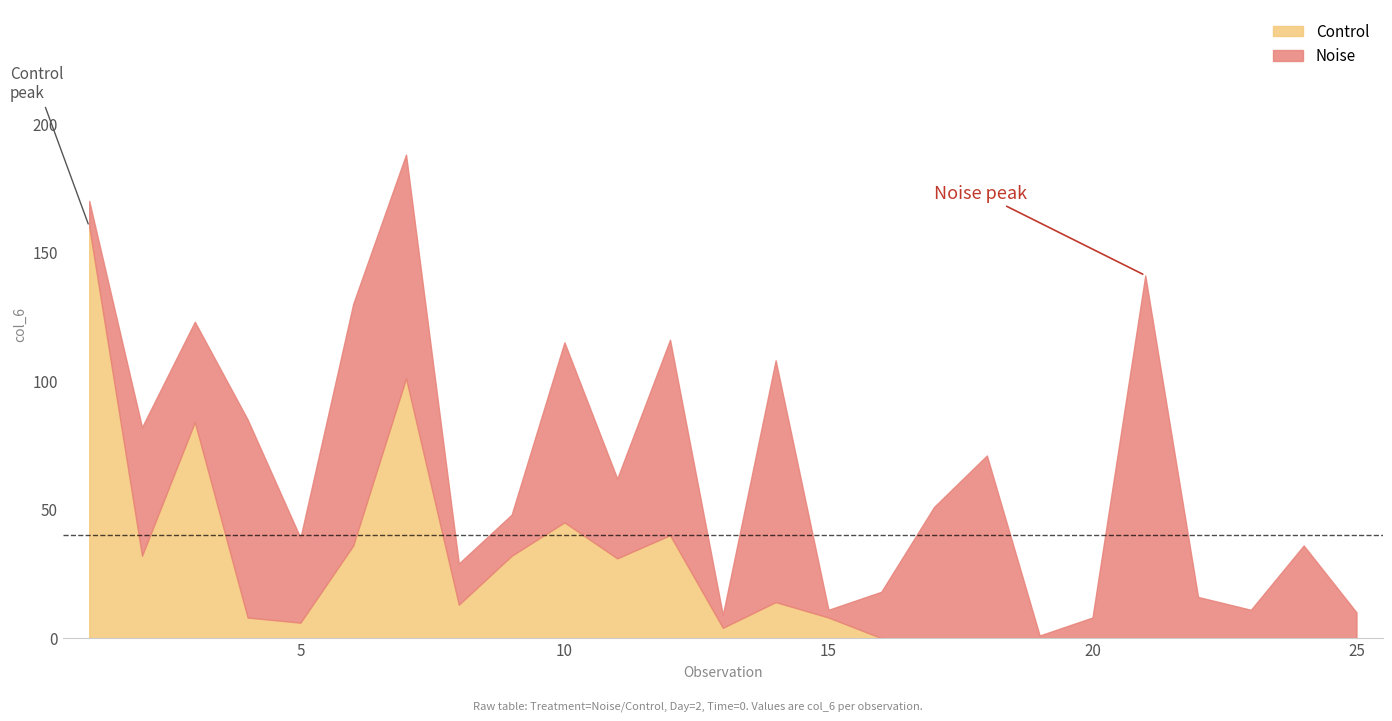

Reading right to left, transcribe all the data shown in this chart.

Noise: 10	36	11	16	141	8	1	71	51	18	3	94	5	76	31	70	16	16	87	94	33	77	39	50	10
Control: 0	0	0	0	0	0	0	0	0	0	8	14	4	40	31	45	32	13	101	36	6	8	84	32	160